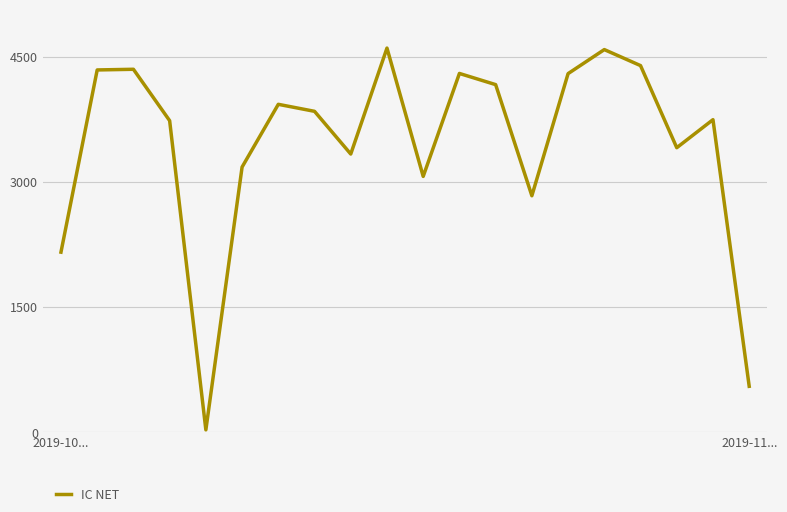

How many values are below 3846?

10